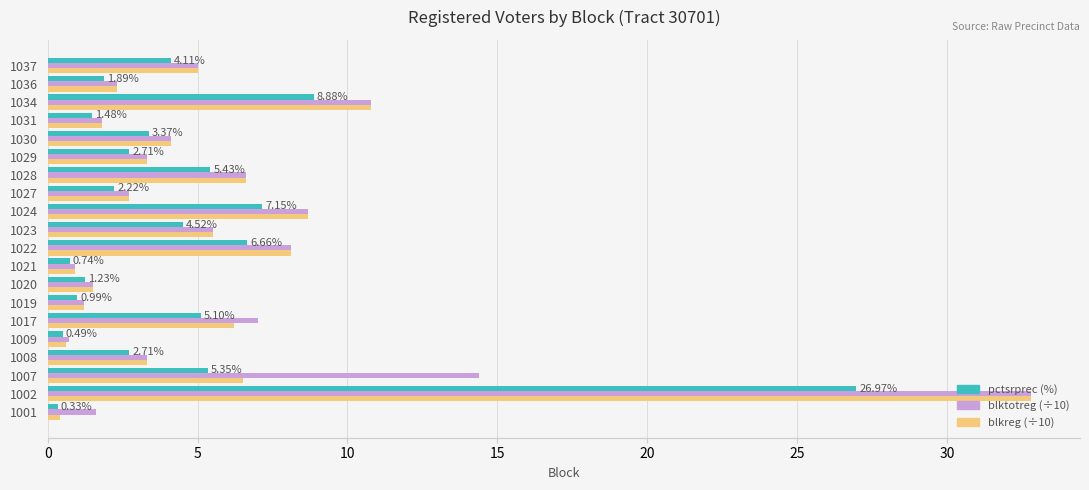

What is the spread (max minus min) of values at 1036?

0.4